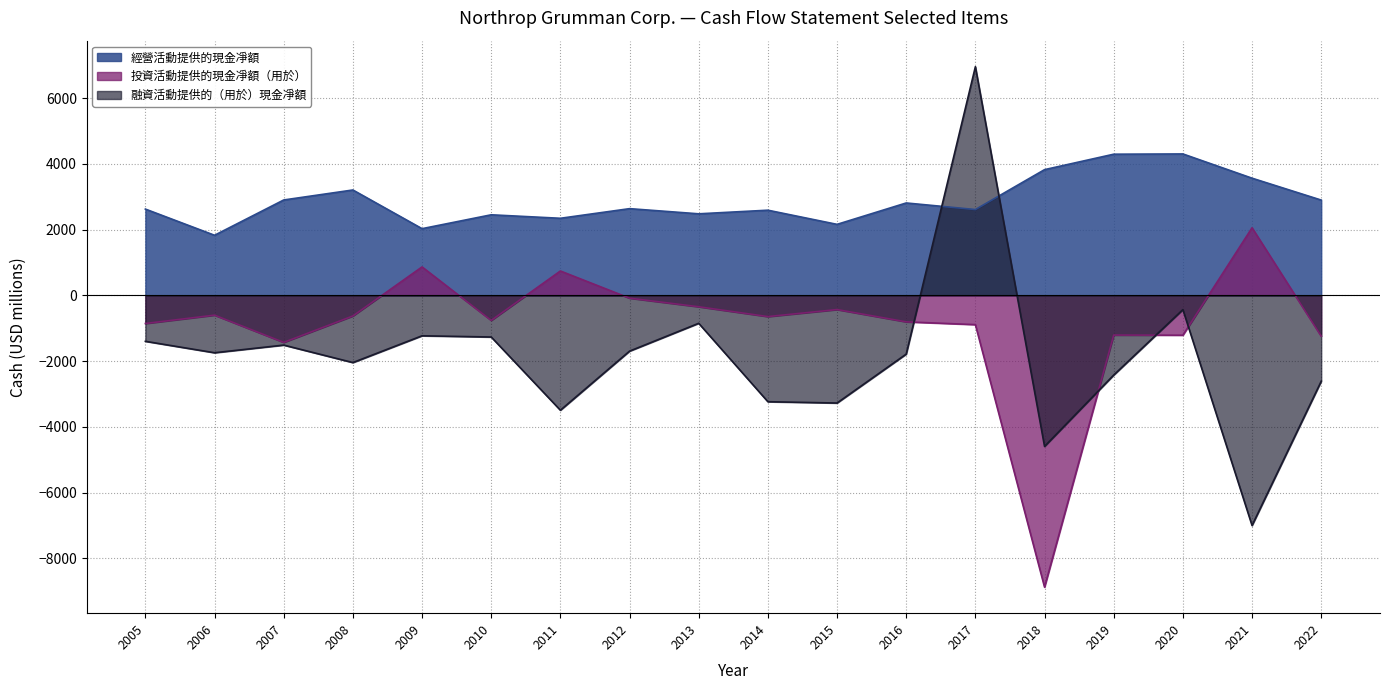

Does the chart display data point markers on the line(s)?

No